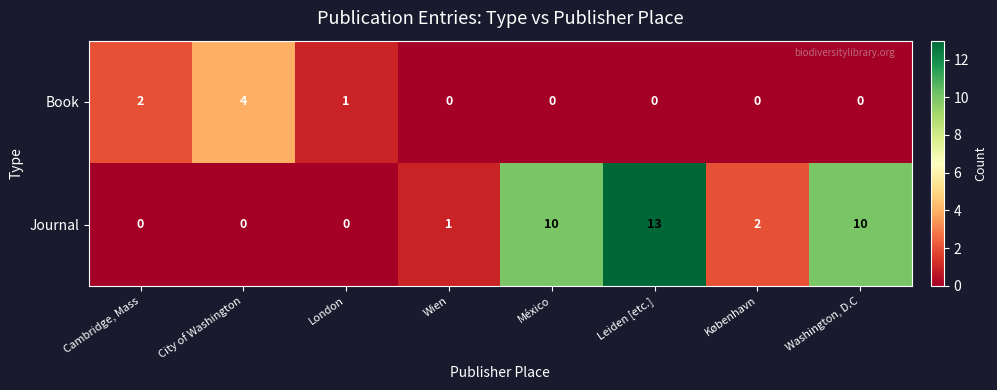

Rank the series at København from highest to lowest value.

Journal, Book